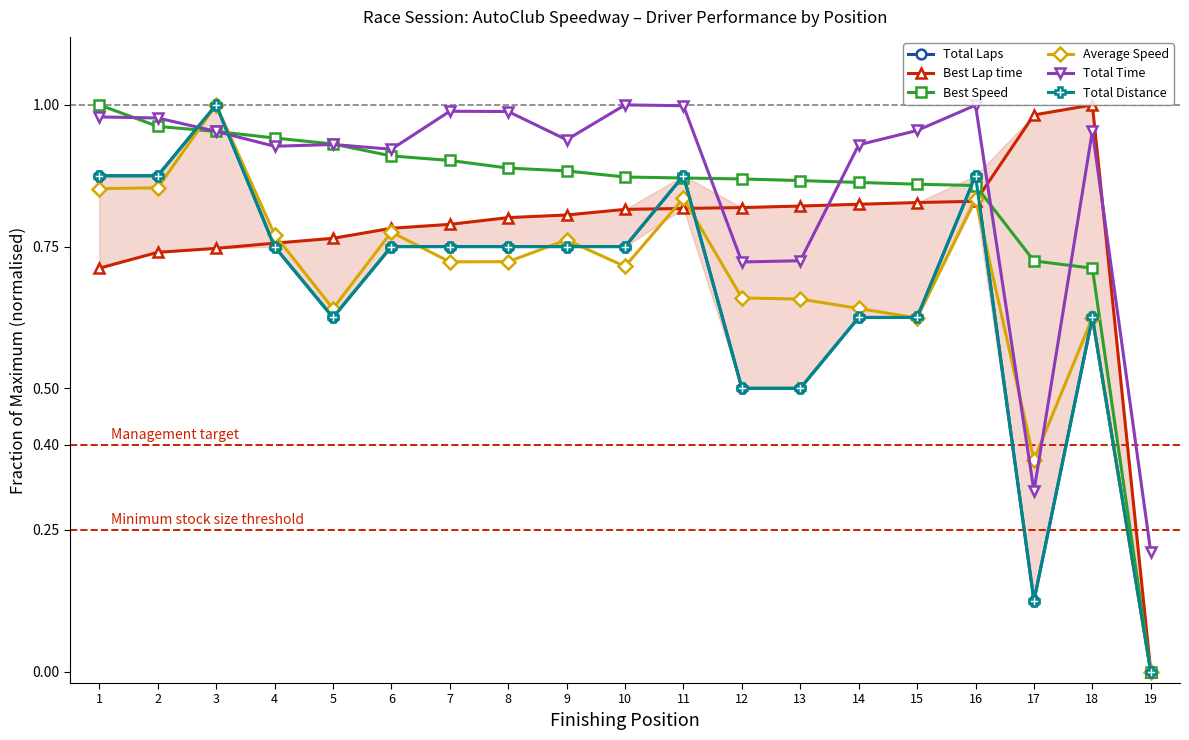

Between which two adjacent categories do Average Speed and Total Time first intersect?

2 and 3